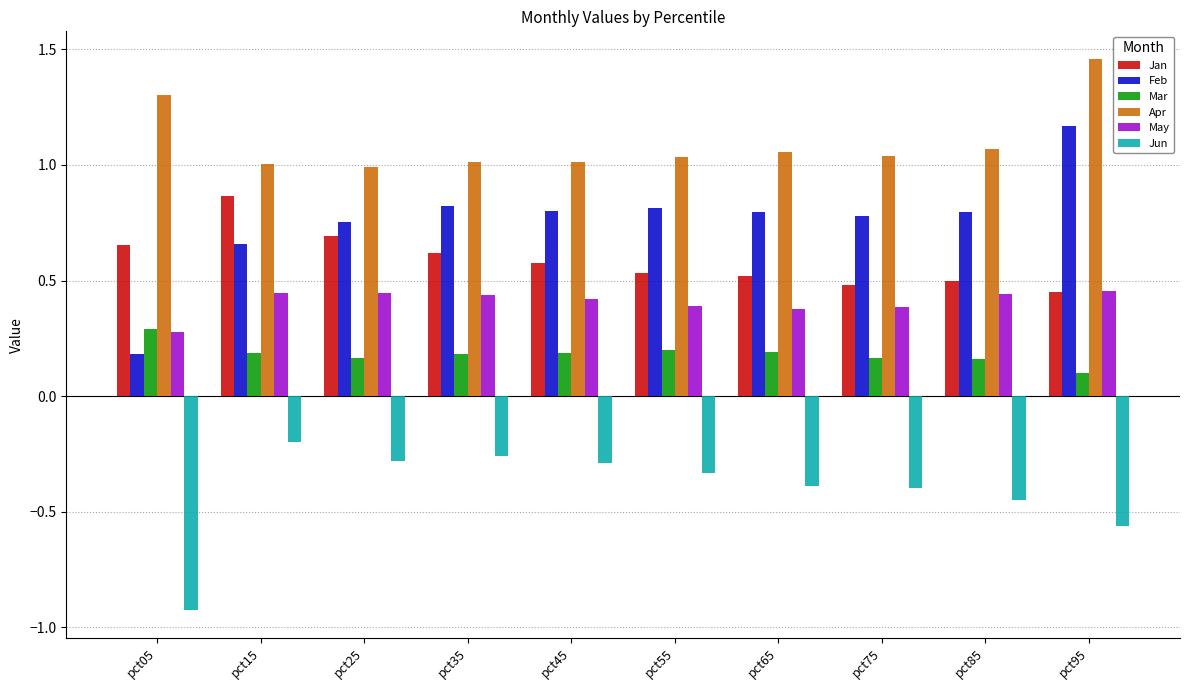

What is the spread (max minus min) of values at pct45?

1.3